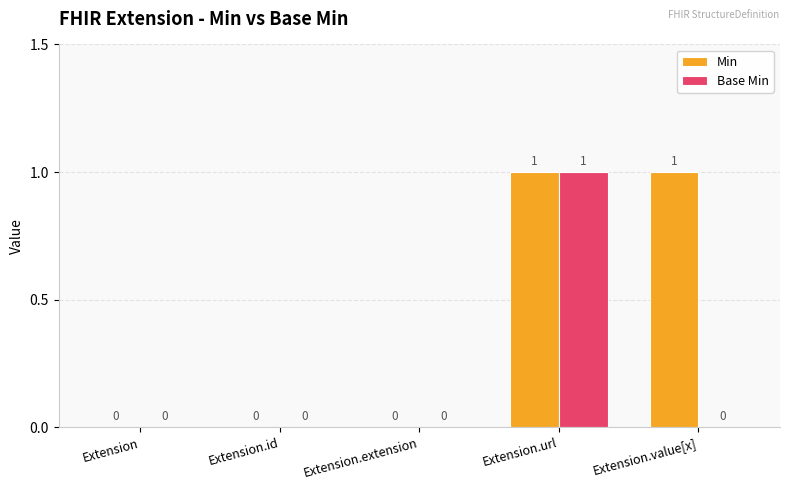

Which series has the largest total across all categories?

Min